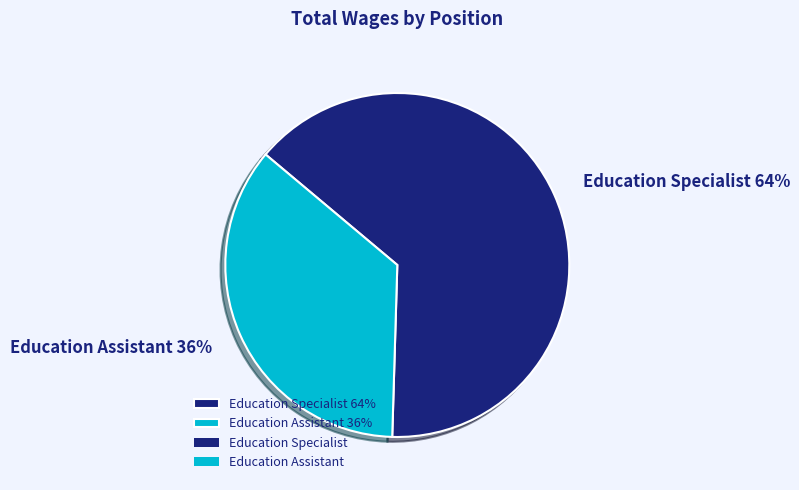

Rank the categories by value from highest to lowest.

Education Specialist, Education Assistant